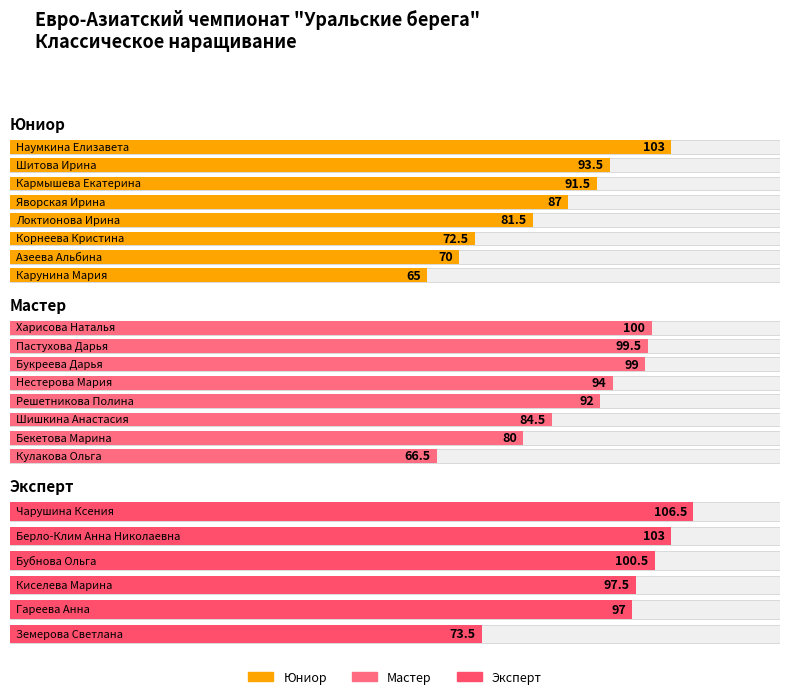

Which series has the largest total across all categories?

мастер